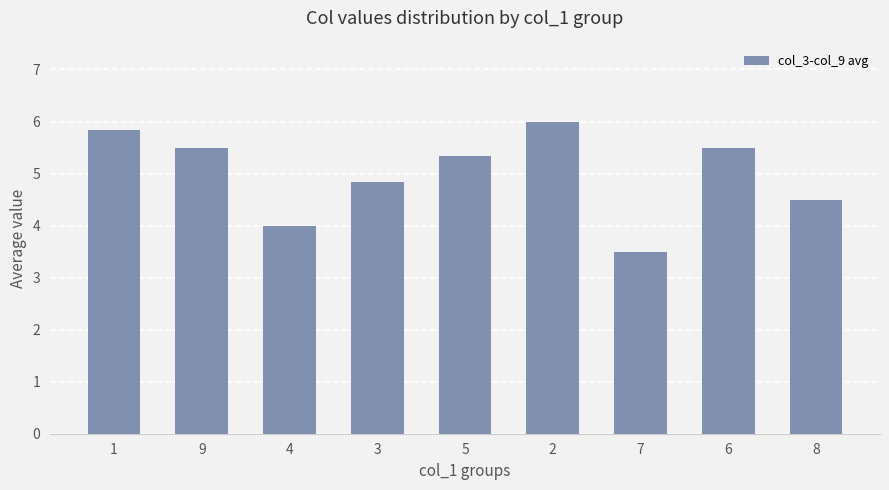

What is the label of the 2nd bar from the left?

9